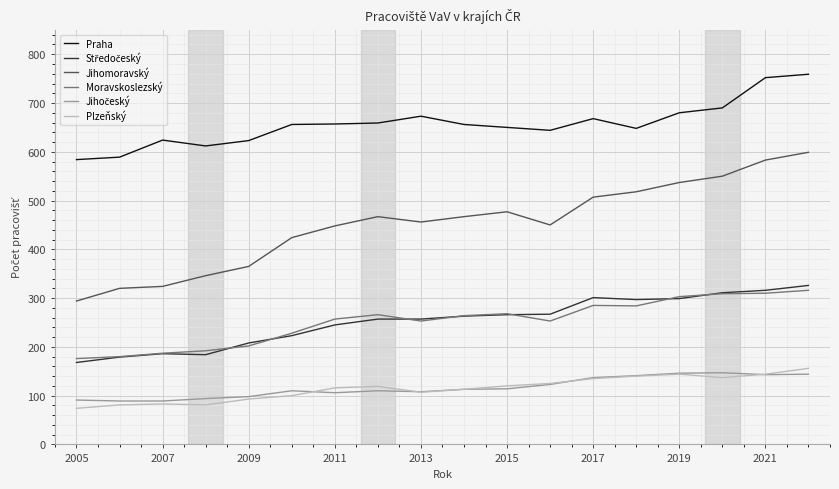

Which series has the largest total across all categories?

Praha